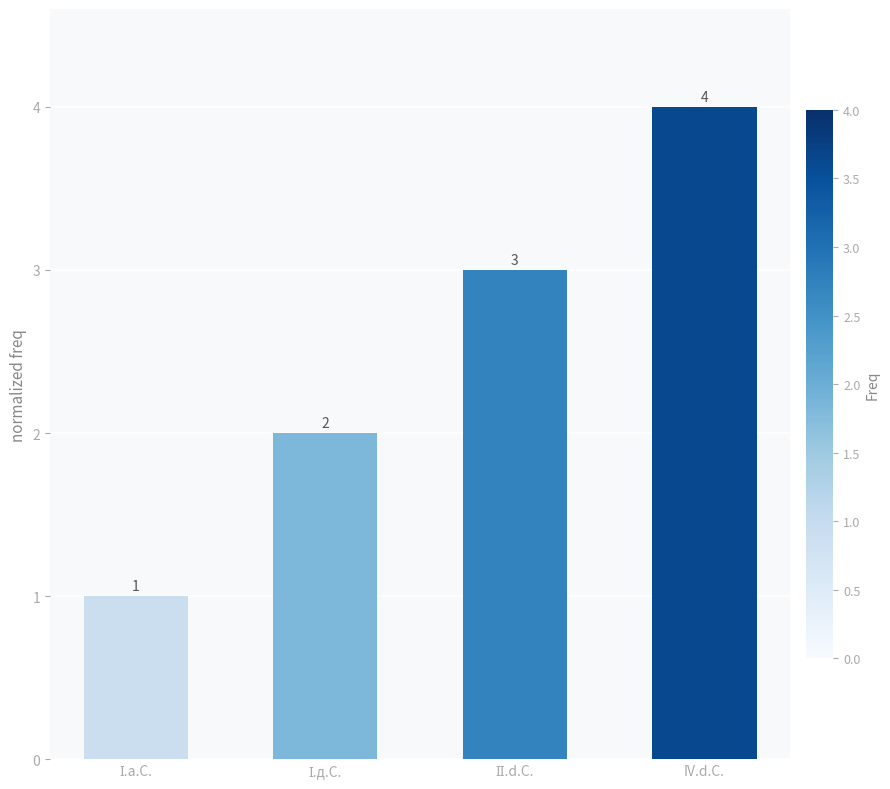

What is the sum of all values?

10